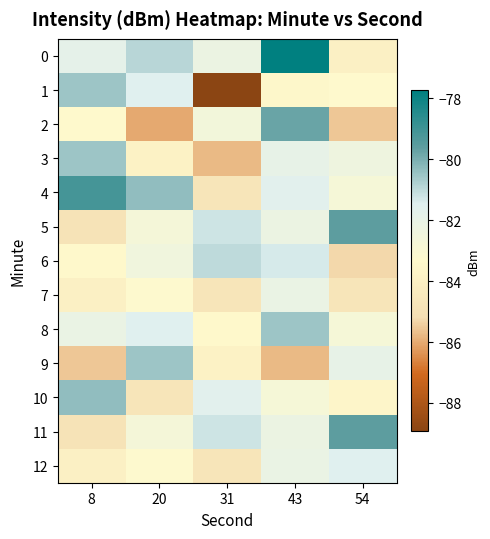

Reading right to left, what are all the values shown in this chart?

0: 54=-84.0	43=-77.7	31=-82.2	20=-80.9	8=-81.8
1: 54=-83.3	43=-83.5	31=-88.9	20=-81.5	8=-80.5
2: 54=-85.5	43=-79.8	31=-82.6	20=-86.0	8=-83.4
3: 54=-82.3	43=-81.9	31=-85.8	20=-83.8	8=-80.5
4: 54=-82.8	43=-81.6	31=-84.7	20=-80.3	8=-79.1
5: 54=-79.6	43=-82.2	31=-81.2	20=-82.7	8=-84.8
6: 54=-85.3	43=-81.4	31=-81.0	20=-82.4	8=-83.4
7: 54=-84.7	43=-82.1	31=-84.7	20=-83.3	8=-84.0
8: 54=-82.8	43=-80.5	31=-83.4	20=-81.5	8=-82.1
9: 54=-81.9	43=-85.8	31=-83.8	20=-80.5	8=-85.5
10: 54=-83.6	43=-82.8	31=-81.6	20=-84.7	8=-80.3
11: 54=-79.6	43=-82.2	31=-81.2	20=-82.7	8=-84.8
12: 54=-81.5	43=-82.1	31=-84.7	20=-83.3	8=-84.0